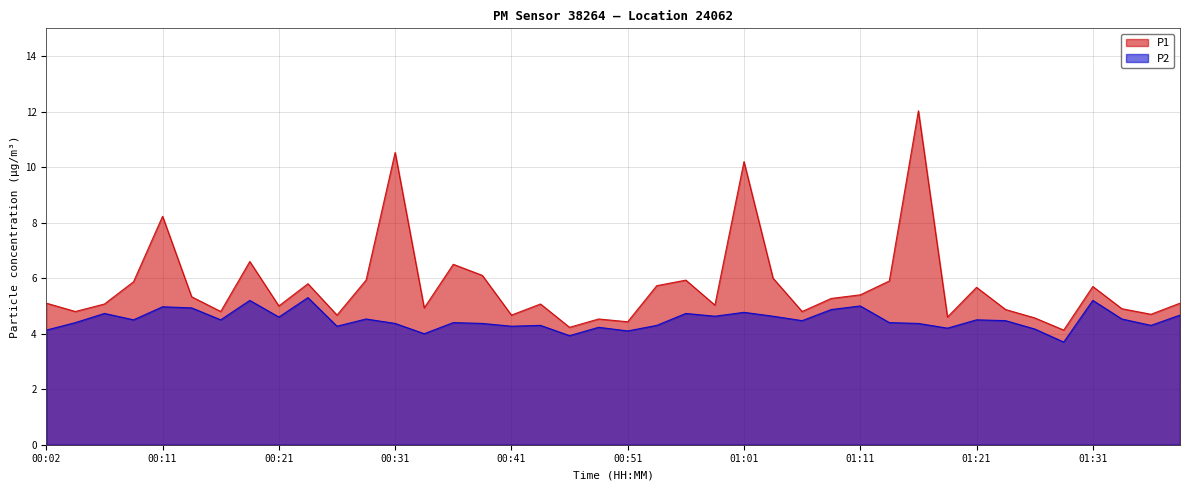

Is it true that P1 equals 4.9 at 01:33?

True